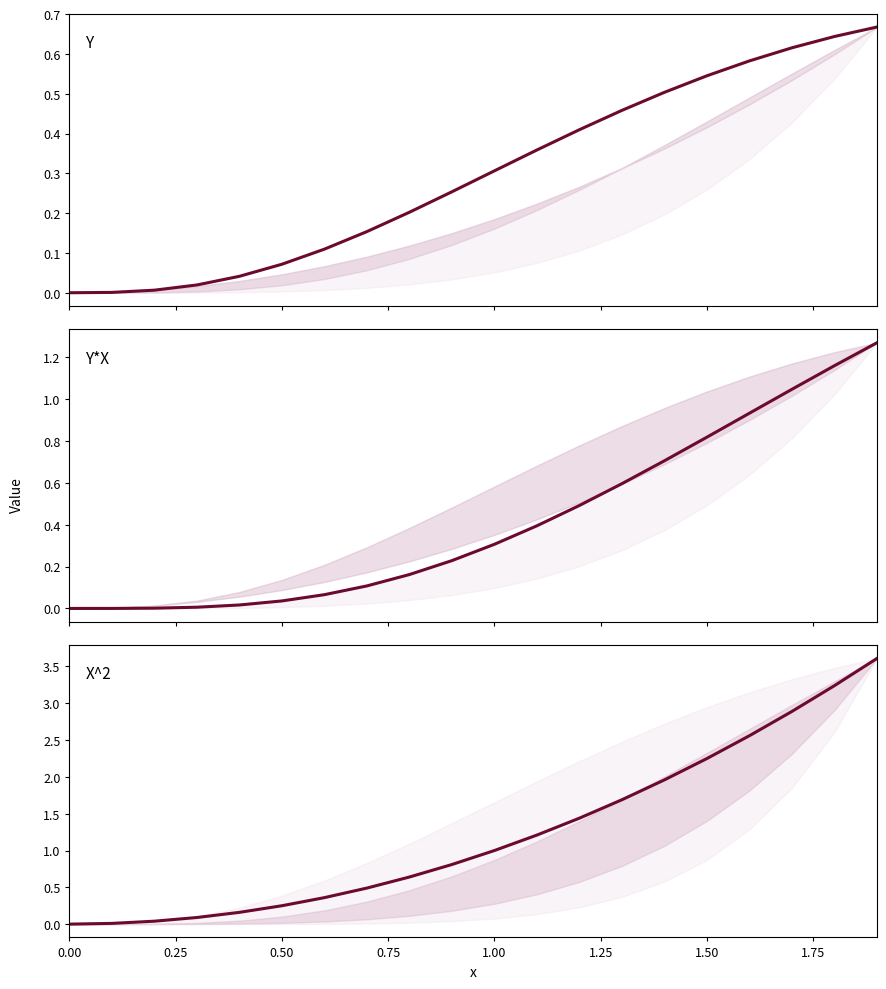

What are all the series names shown in the legend?

Y, Y*X, X^2